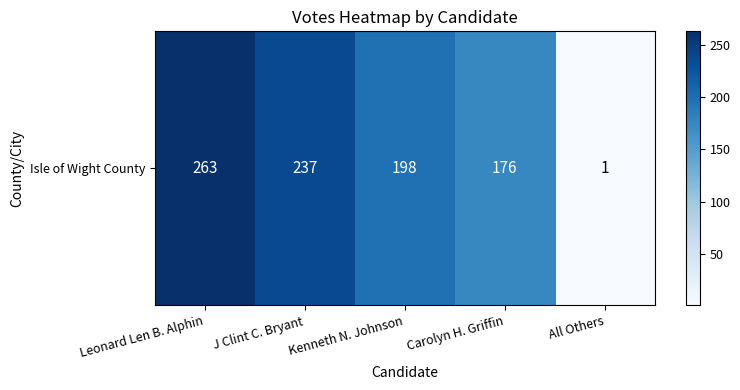

Count the number of data series in this chart.

1